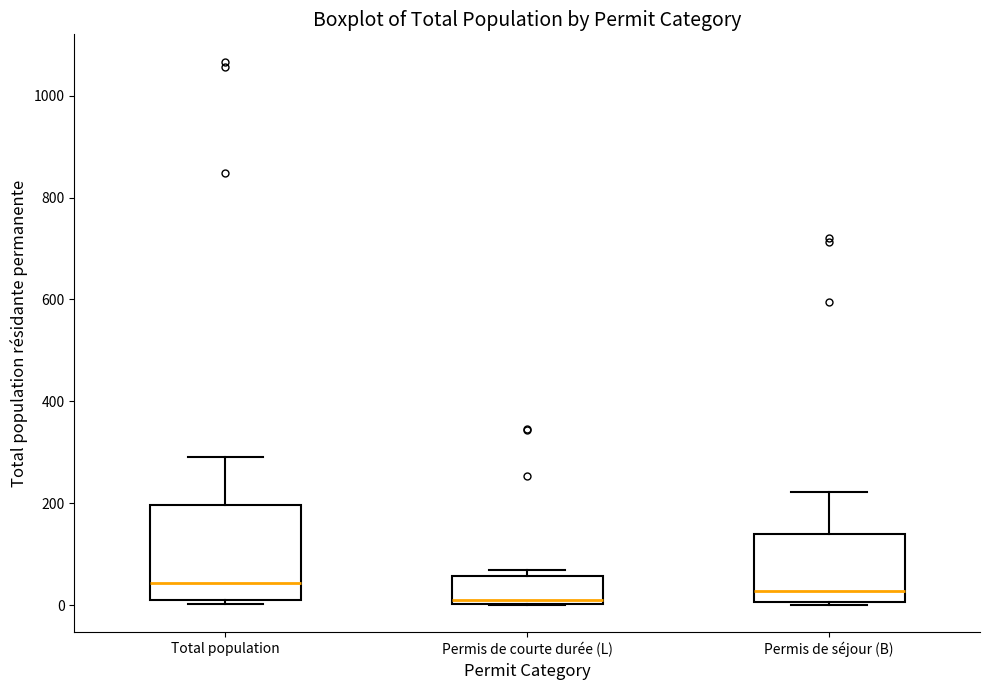

Where is the lower edge of the box for Permis de courte durée (L) on the y-axis? The values are not printed on the chart, so give them approximately, as read against the axis.

0